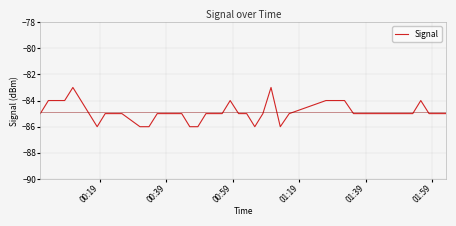

How many values are between -85 and -84?

31